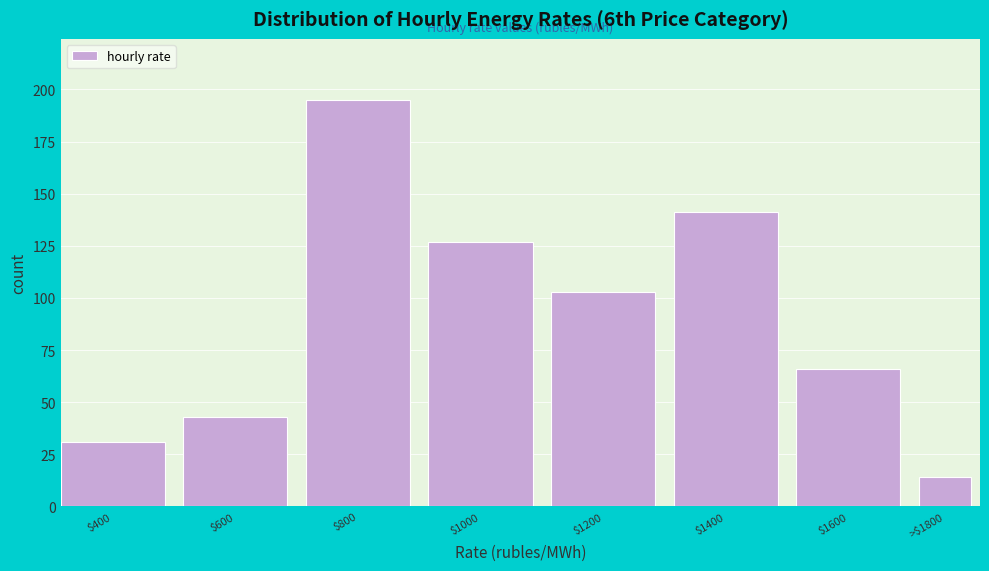

Reading left to right, what are all the values shown in this chart?

31	43	195	127	103	141	66	14